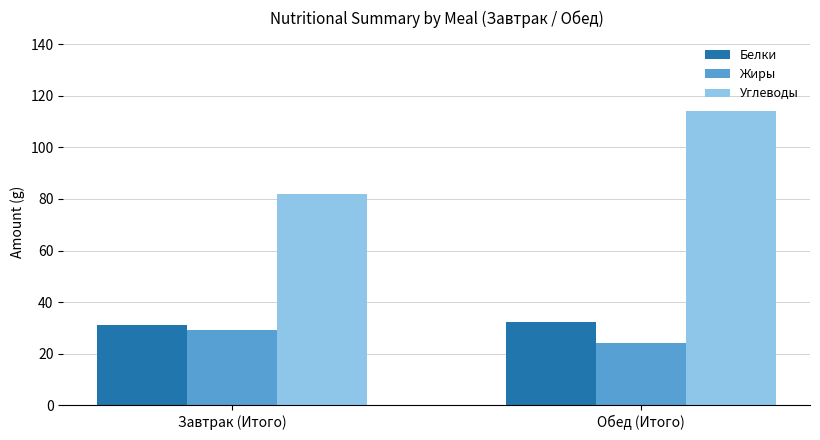

What is the lowest value of the Жиры series?

24.0